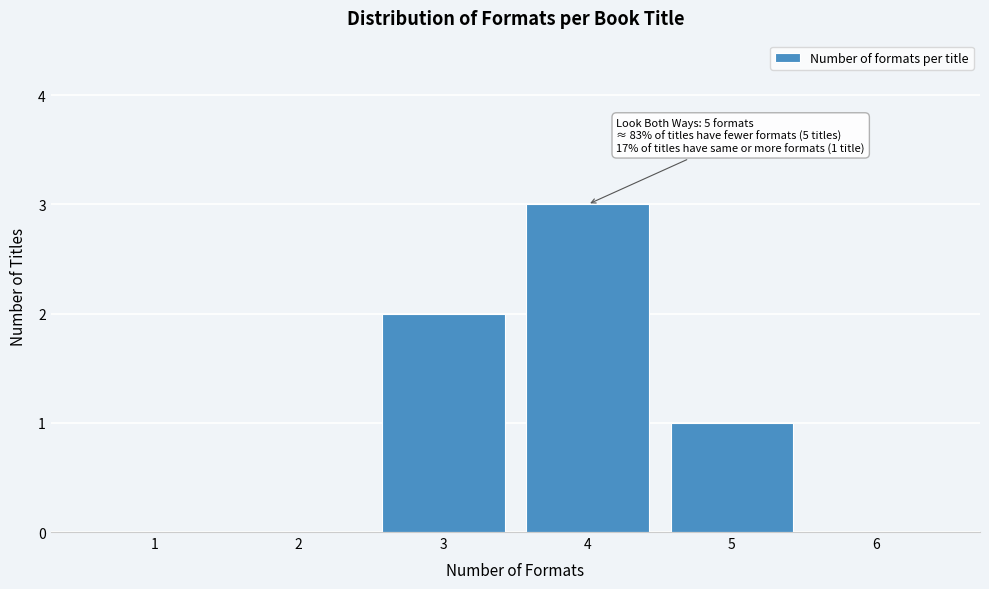

Reading right to left, what are all the values shown in this chart?

6=0	5=1	4=3	3=2	2=0	1=0